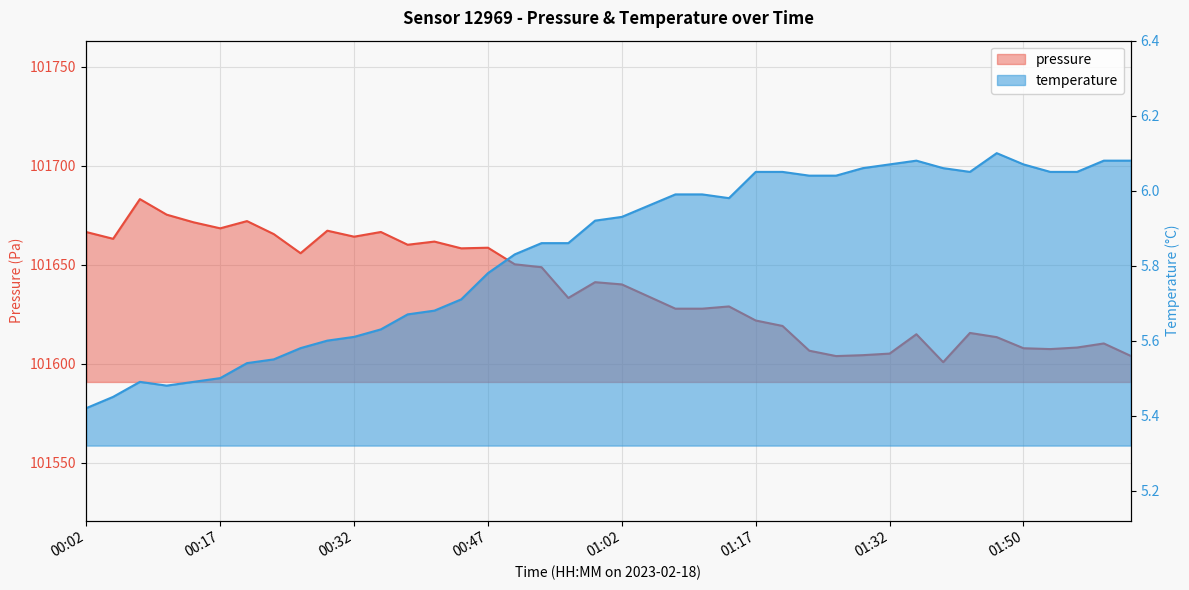

True or false: pressure and temperature cross at least once.

False